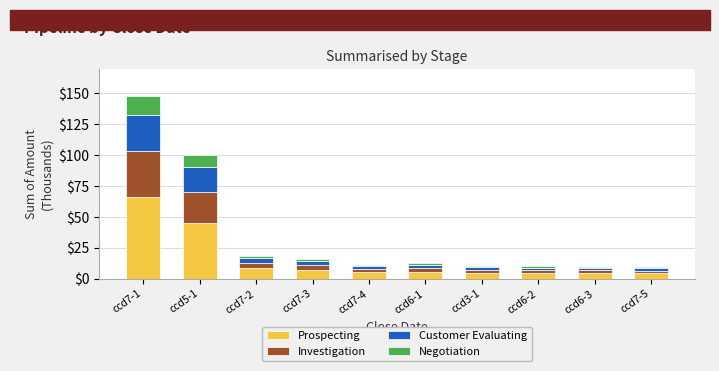

What is the sum of all Prospecting values?

155.3